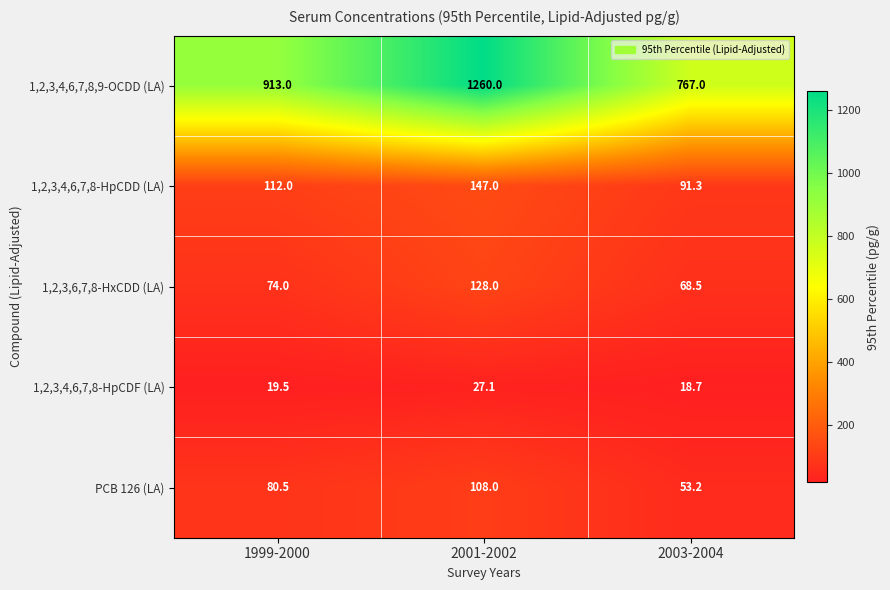

Between 2001-2002 and 2003-2004, which series saw the biggest shift?

1,2,3,4,6,7,8,9-OCDD (LA)